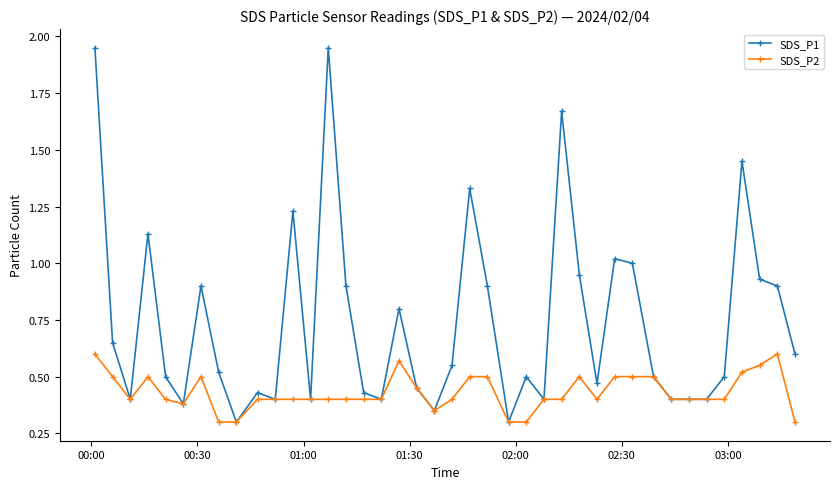

Which series has the largest total across all categories?

SDS_P1